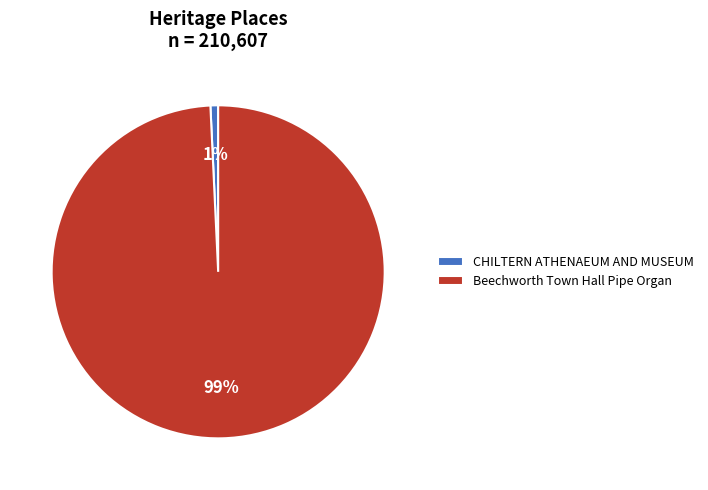

What percentage is the CHILTERN ATHENAEUM AND MUSEUM slice, to the nearest percent?

1%